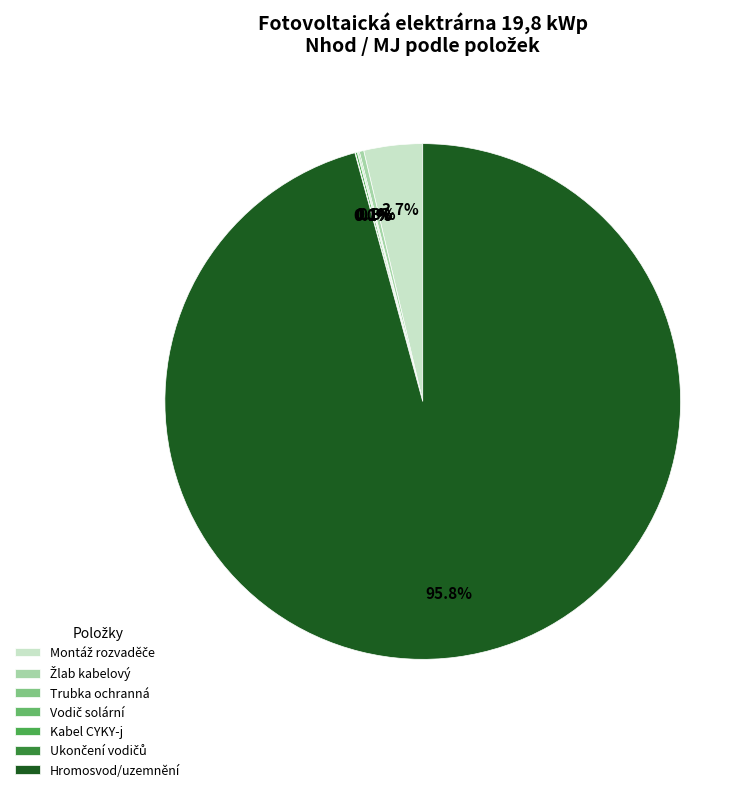

What percentage do Vodič solární and Trubka ochranná together represent?

0.1%